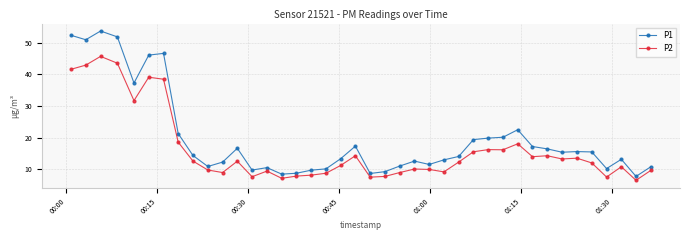

True or false: P1 and P2 cross at least once.

False